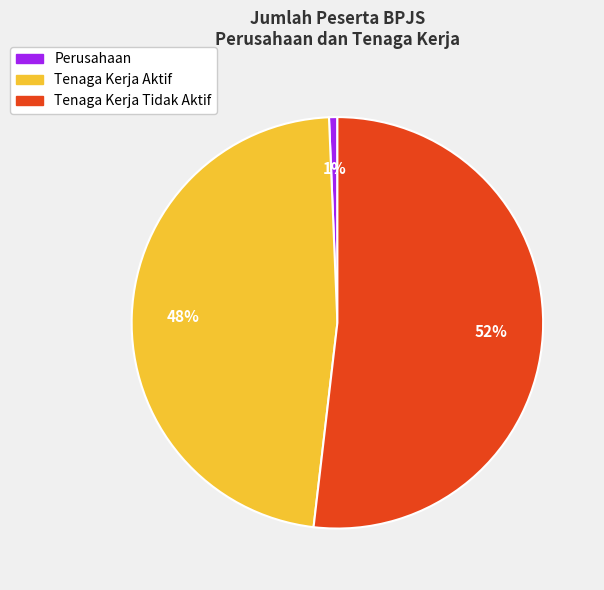

Which has a higher value, Tenaga Kerja Aktif or Perusahaan?

Tenaga Kerja Aktif